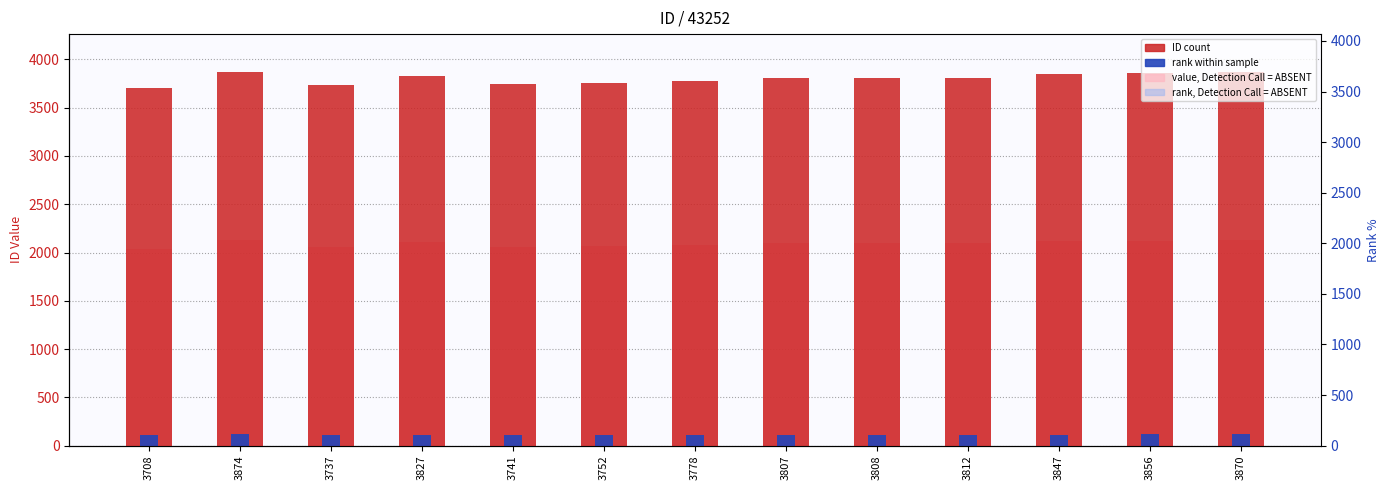

At which category does the chart reach its minimum across all series?

3708